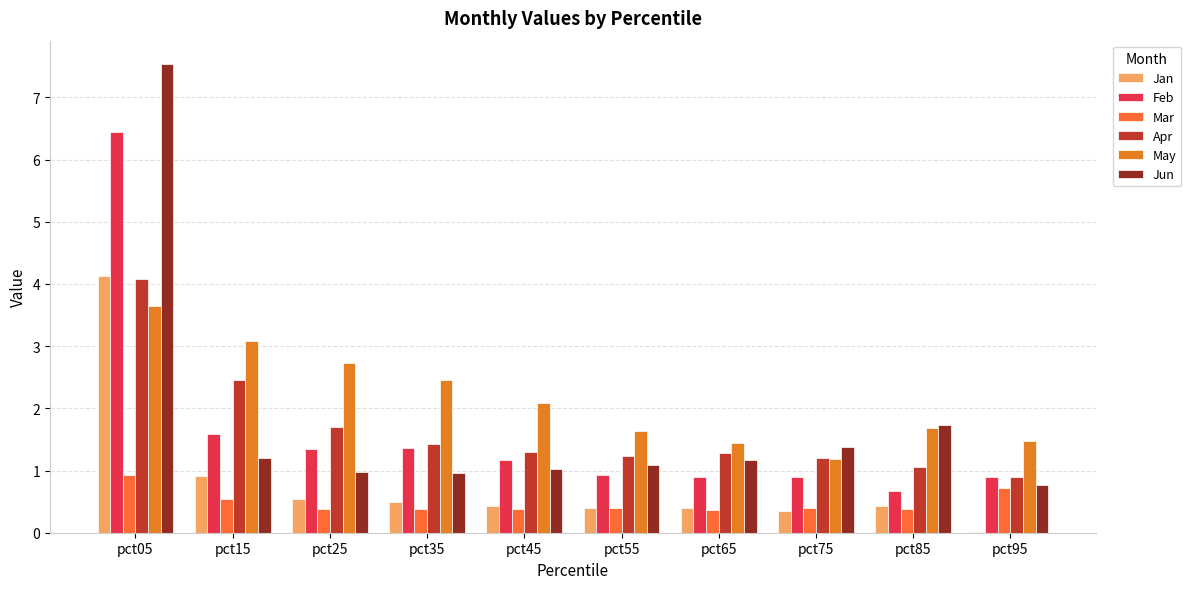

What is the difference between the maximum and second lowest values in the Mar series?

0.5